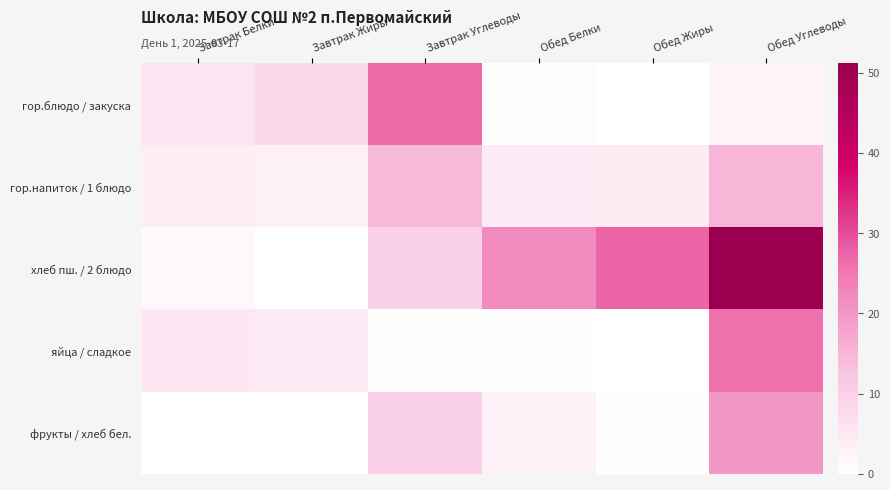

Between Завтрак Жиры and Завтрак Углеводы, which series saw the biggest shift?

гор.блюдо / закуска